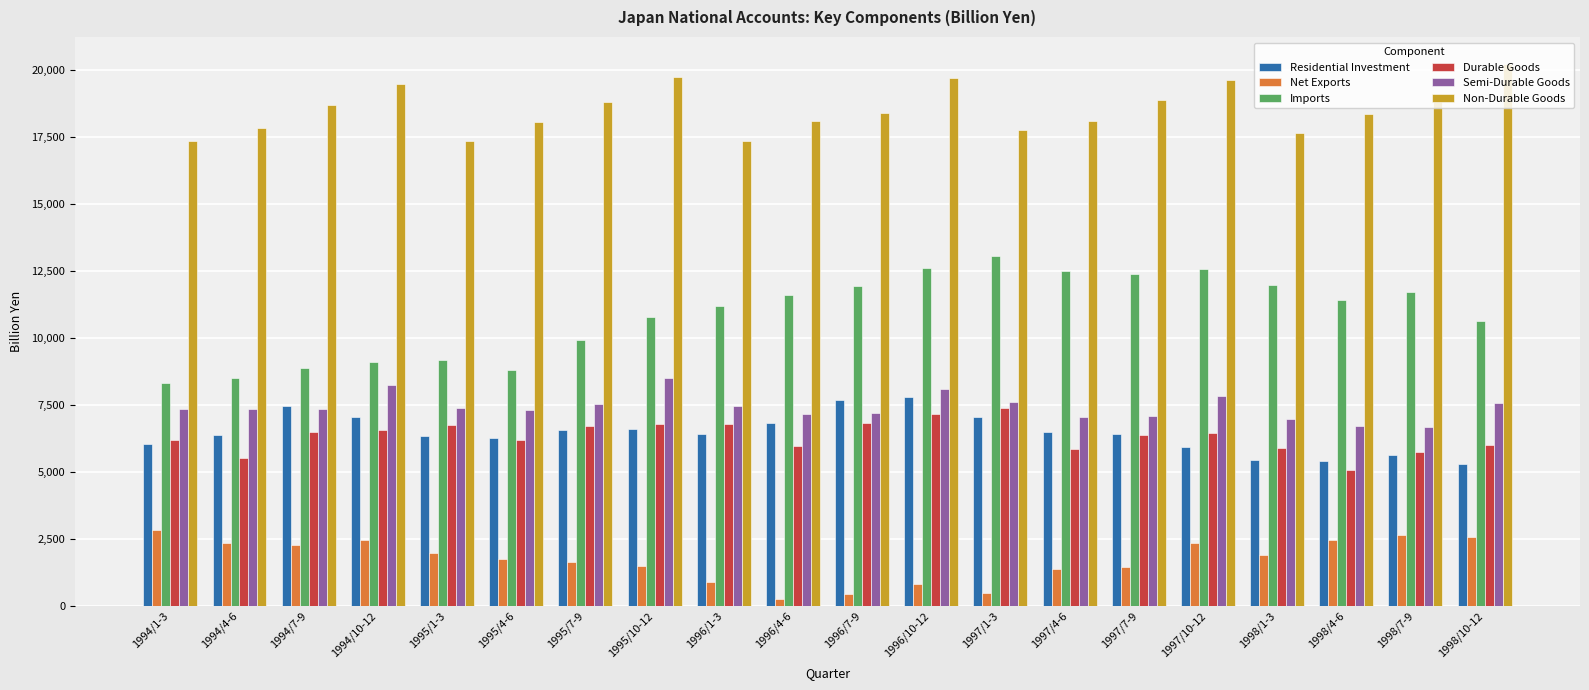

Read the Durable Goods value at 1996/7-9.

6802.6